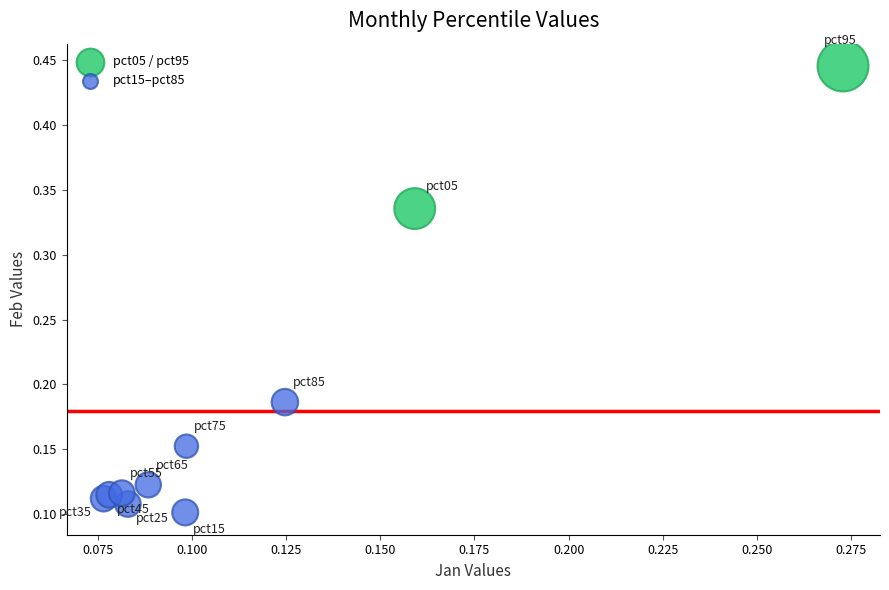

What are all the series names shown in the legend?

pct05 / pct95, pct15–pct85